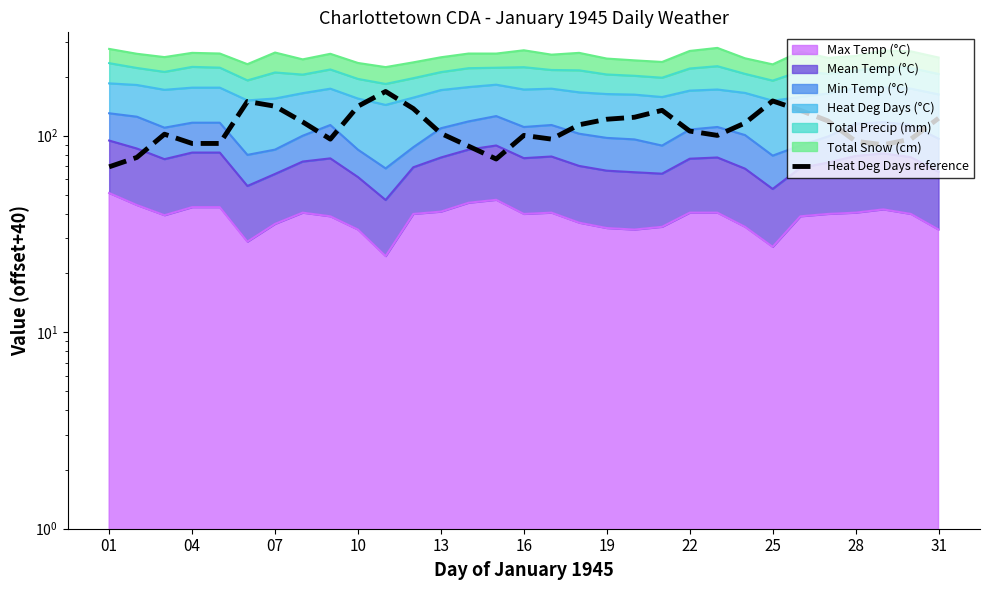

Reading right to left, what are all the values shown in this chart?

122.7	96.1	89.9	93.7	118.9	134.6	150.3	116.1	100.4	105.6	134.6	124.2	121.3	113.7	96.1	100.4	76.1	88.5	102.8	137.5	167.9	141.3	96.1	117.5	141.3	149.4	91.3	91.3	101.8	77.5	69.5